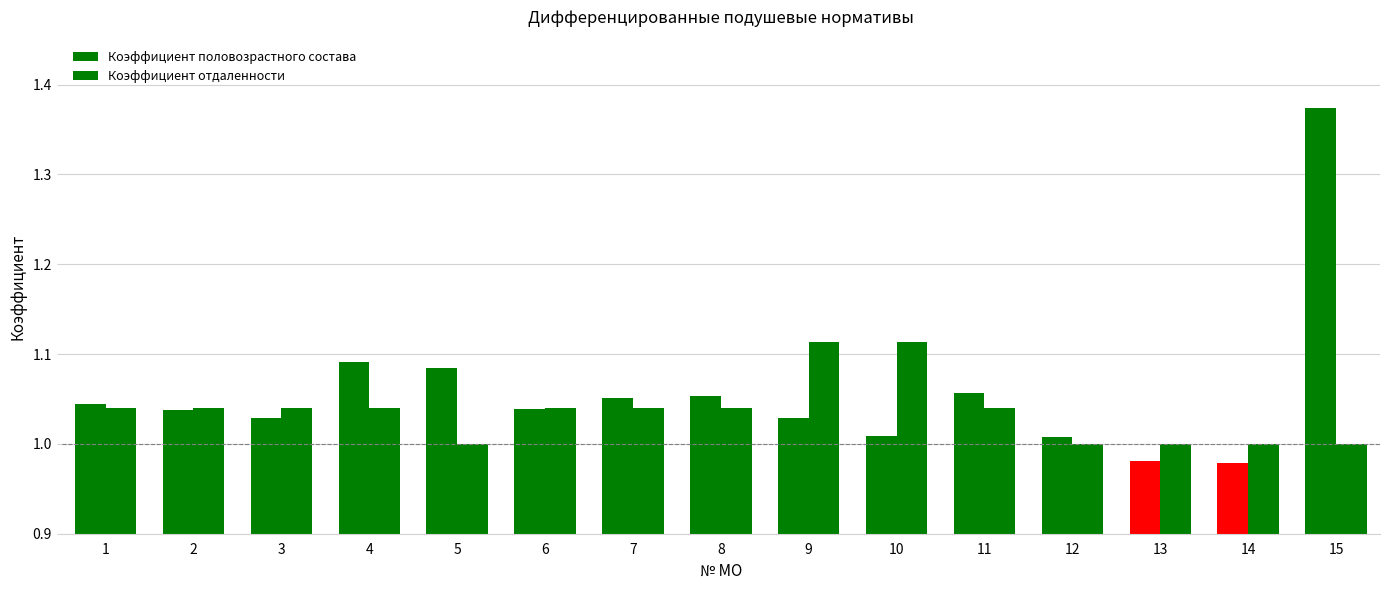

The value of Коэффициент половозрастного состава at 12 is 1.0. True or false?

True